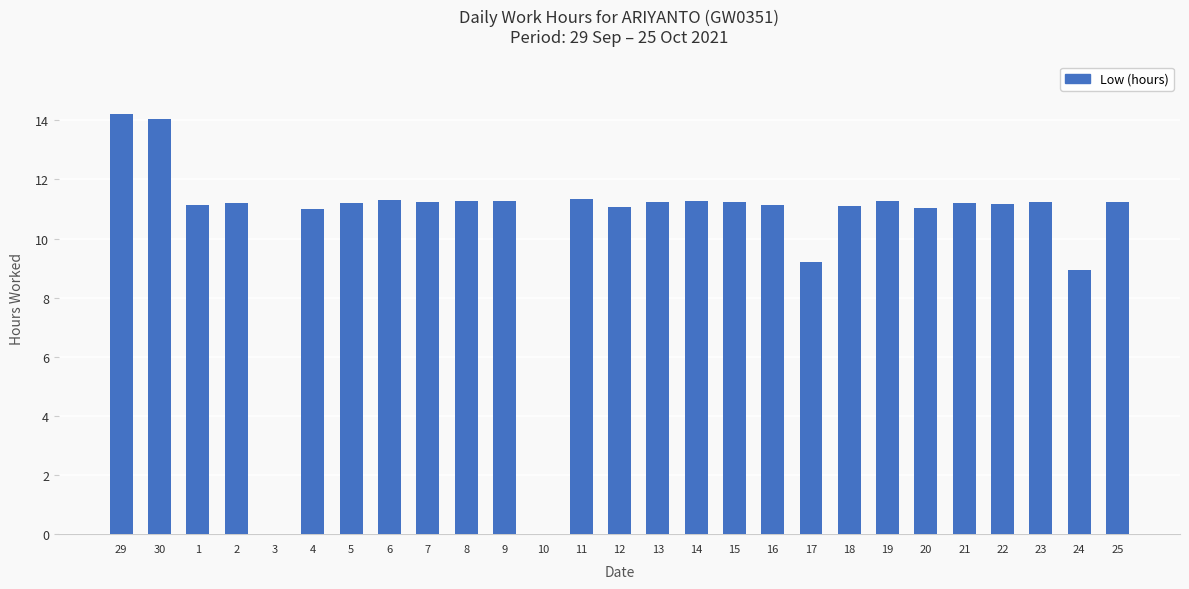

The chart shows a value of 6.5 at 22. True or false?

False